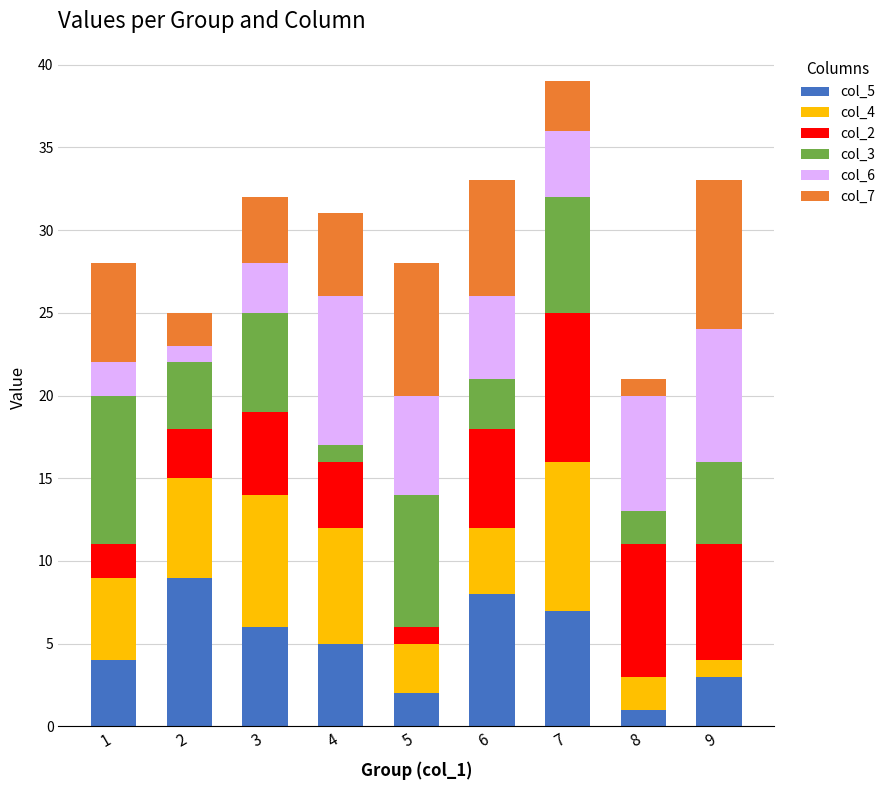

The value of col_5 at 7 is 7. True or false?

True